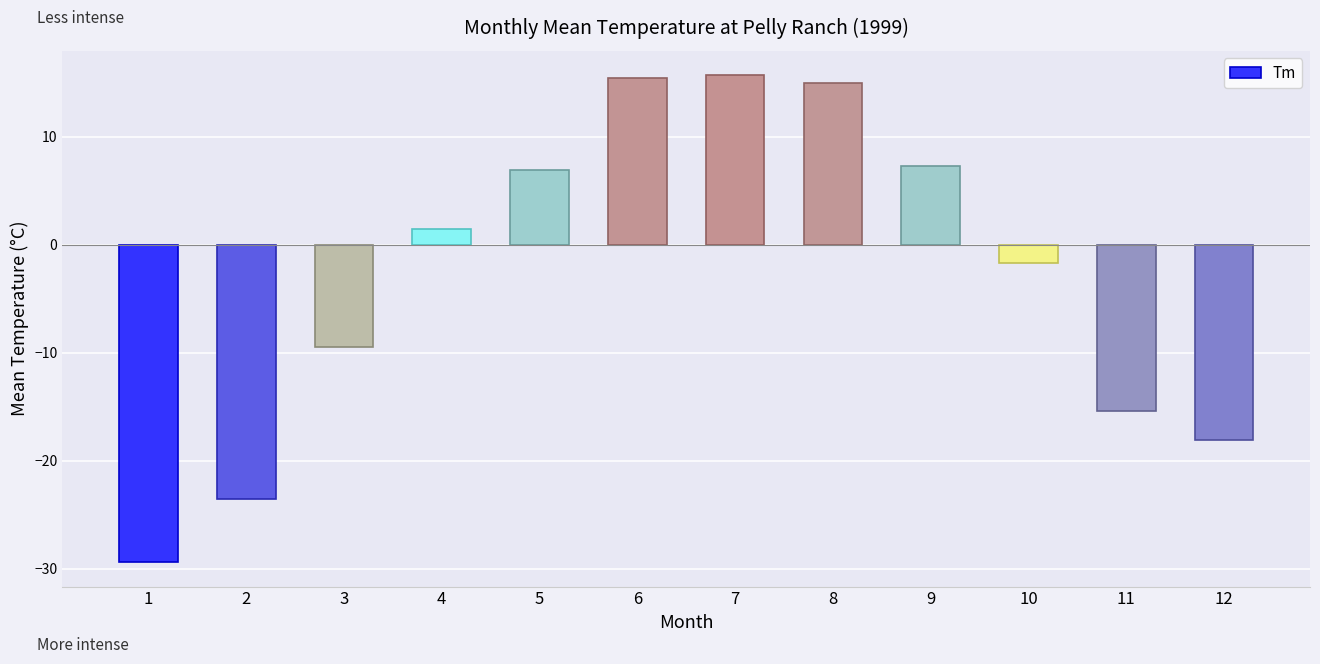

The chart shows a value of -39.0 at 2. True or false?

False